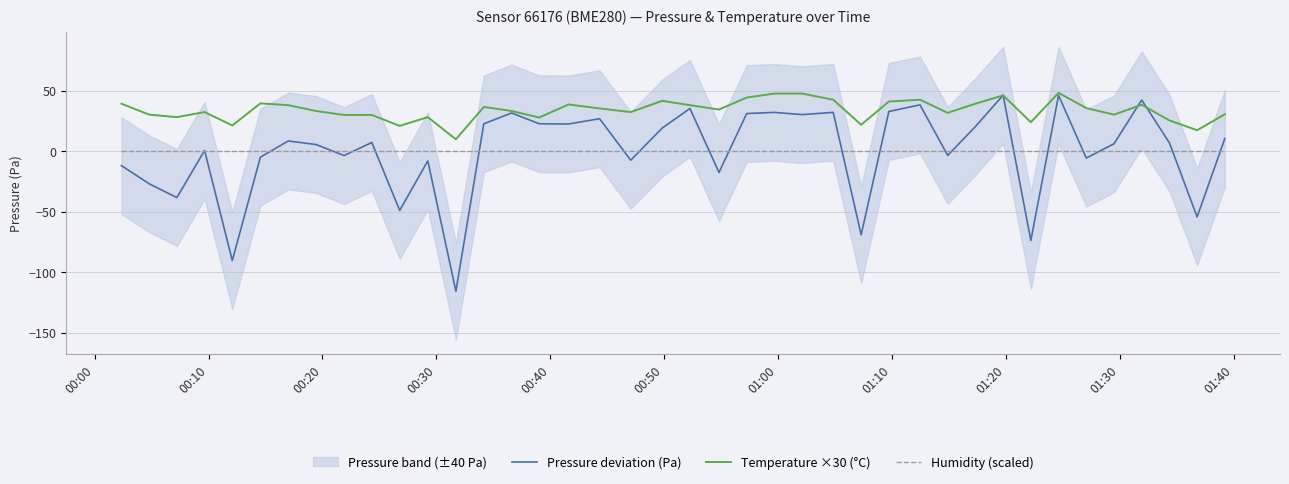

Reading left to right, list all the values displayed in this chart.

Pressure deviation (Pa): -11.9	-26.9	-38.3	0.7	-90.3	-4.9	8.5	5.6	-3.5	7.3	-48.9	-7.9	-115.7	22.7	31.6	22.7	22.5	26.9	-7.4	19.2	35.4	-17.5	31.2	32.1	30.3	32.2	-69.0	32.9	38.4	-3.4	20.4	46.4	-73.7	46.2	-5.6	6.2	42.4	7.0	-54.2	10.5
Temperature ×30 (°C): 39.3	30.3	28.2	32.4	21.3	39.6	38.1	33.3	30.0	30.0	21.0	28.2	9.9	36.6	33.3	27.9	38.7	35.4	32.4	41.7	38.1	34.5	44.4	47.7	47.7	42.6	21.9	41.1	42.6	31.8	39.3	46.2	24.0	48.3	35.7	30.3	38.4	25.5	17.4	30.6
Humidity (scaled): 0.0	0.0	0.0	0.0	0.0	0.0	0.0	0.0	0.0	0.0	0.0	0.0	0.0	0.0	0.0	0.0	0.0	0.0	0.0	0.0	0.0	0.0	0.0	0.0	0.0	0.0	0.0	0.0	0.0	0.0	0.0	0.0	0.0	0.0	0.0	0.0	0.0	0.0	0.0	0.0